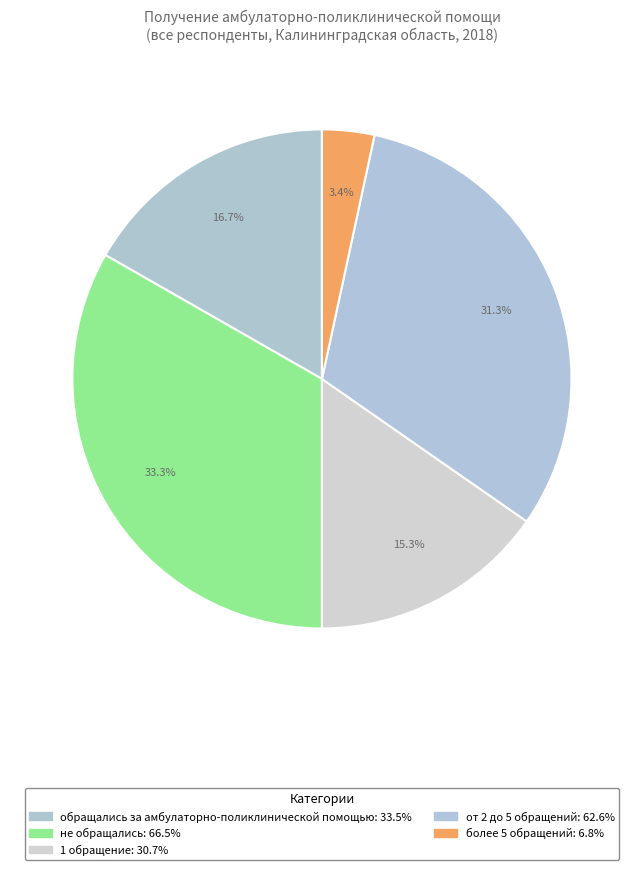

How many segments does this pie chart have?

5